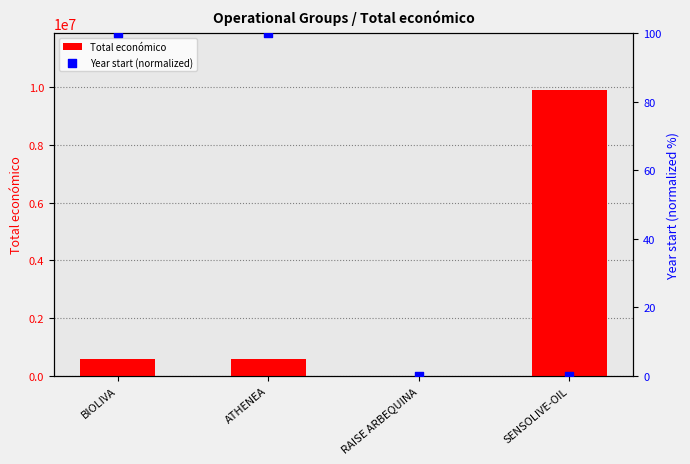

What is the total value across all series at BIOLIVA?

592575